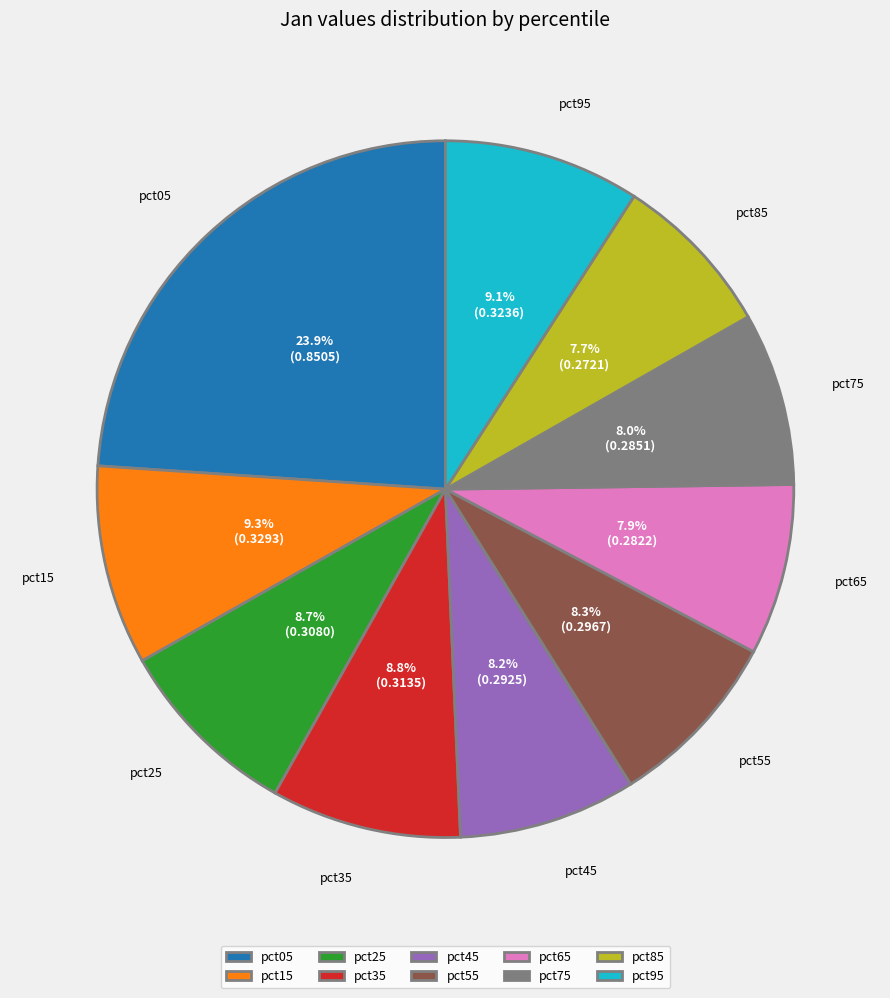

Which slice is the largest?

pct05